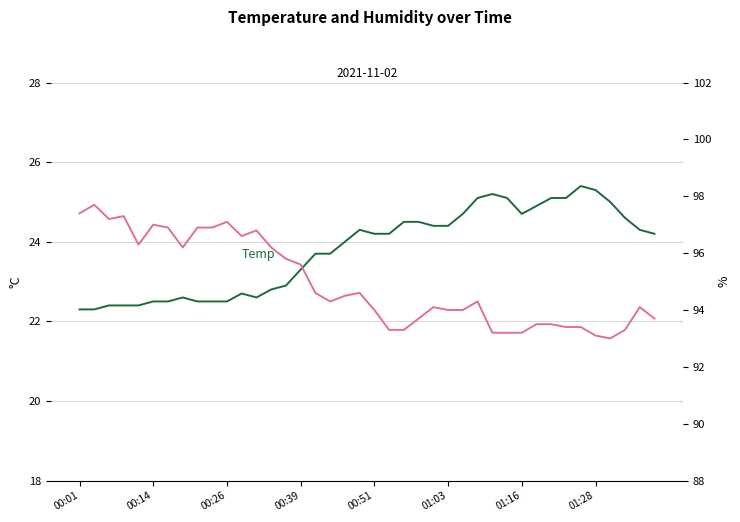

List the series in order of their peak value, lowest first.

Temp, Humidity